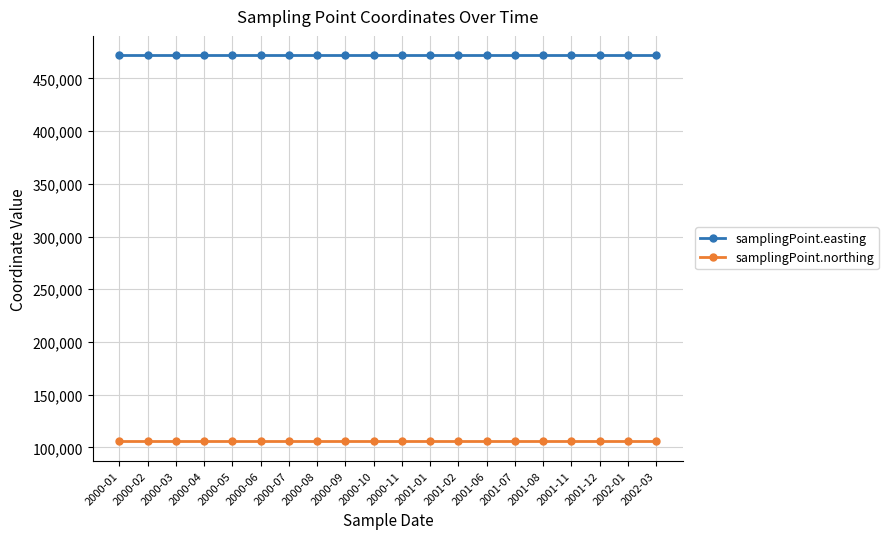

What position from the left is 2000-09?

9